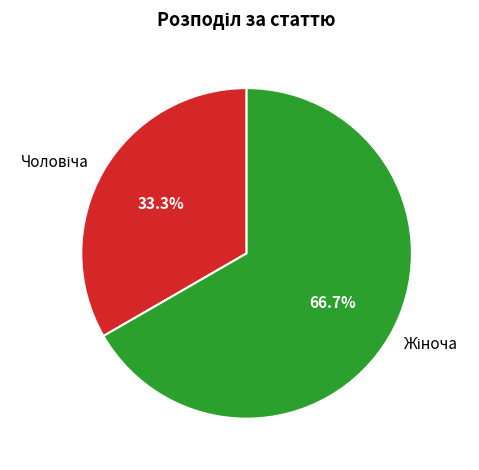

Is there any slice that represents more than half of the pie?

Yes